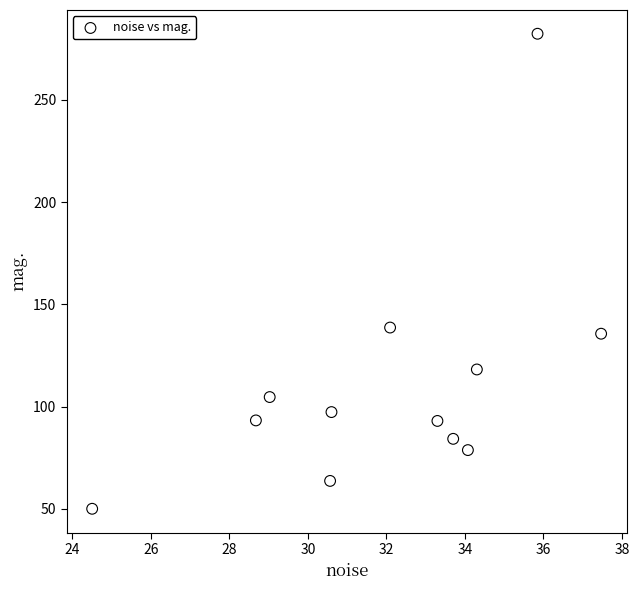

What is the range of Y values (max minus min)?

232.2